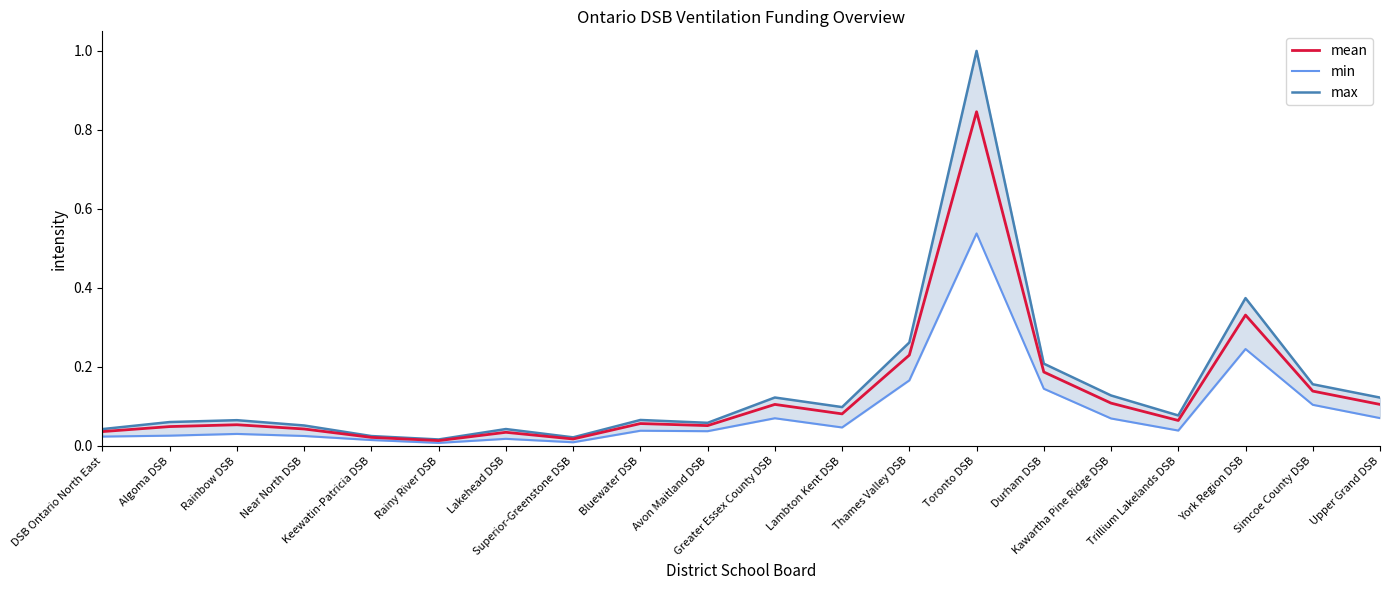

What is the total value across all series at Greater Essex County DSB?

0.3